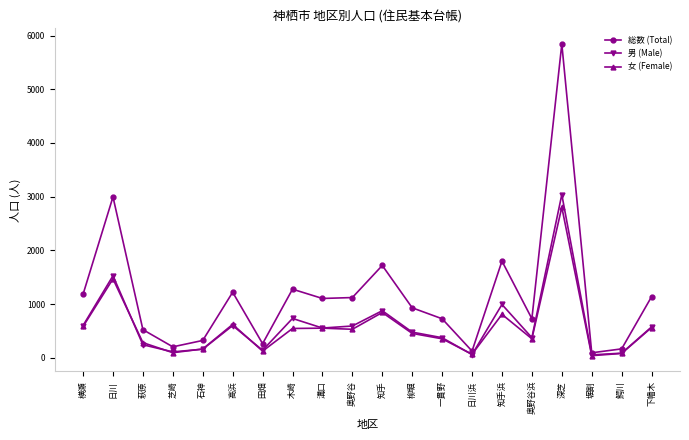

What is the total value across all series at 高浜?

2440